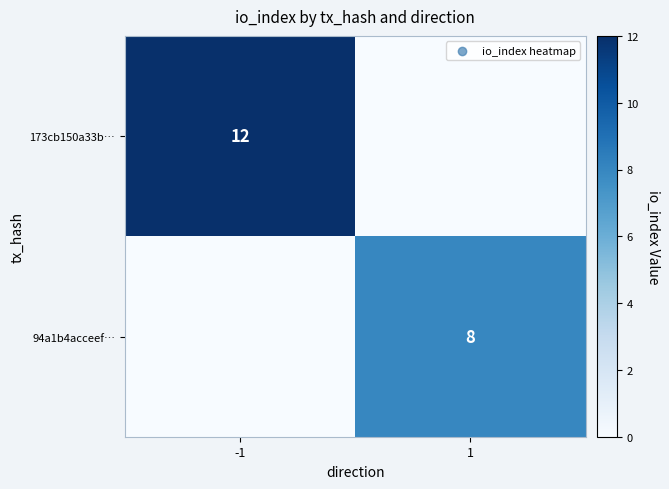

What is the total value across all series at -1?

12